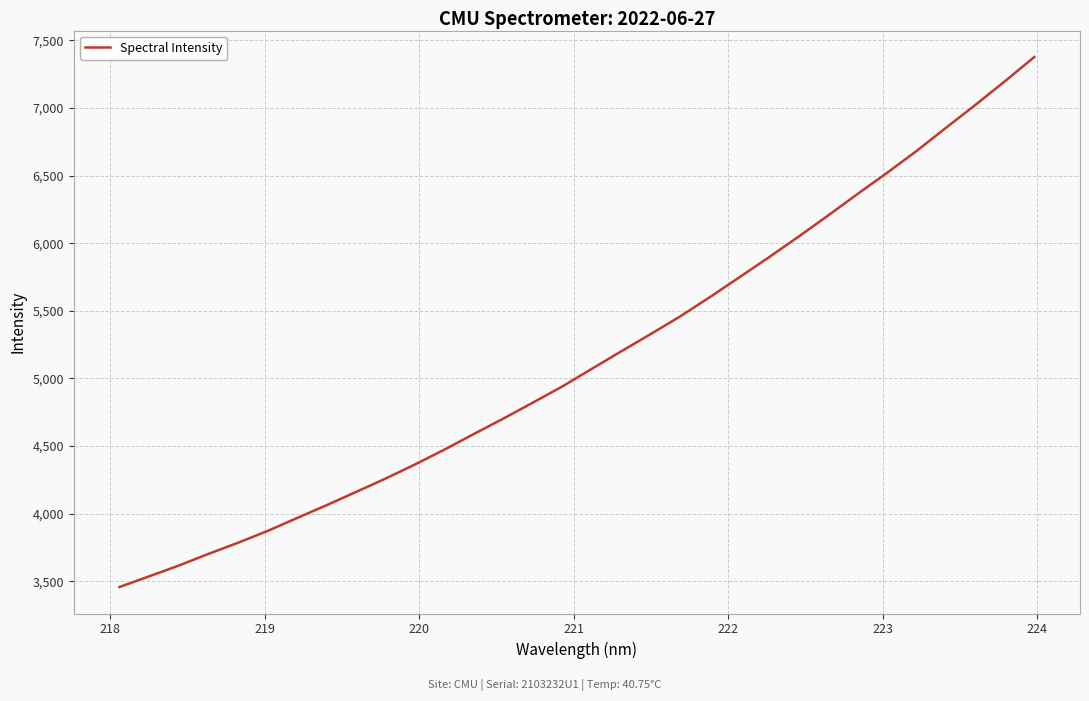

What is the maximum value shown in the chart?

7376.9